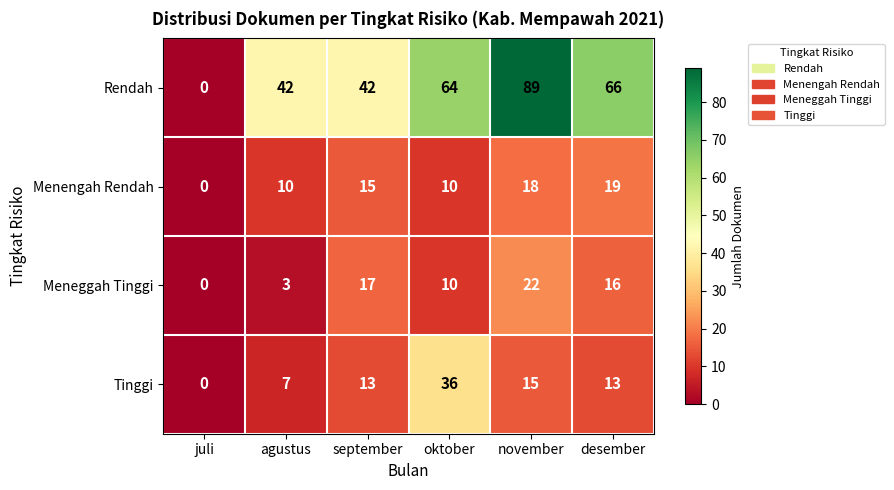

Rank the series by their maximum value, from highest to lowest.

Rendah, Tinggi, Meneggah Tinggi, Menengah Rendah